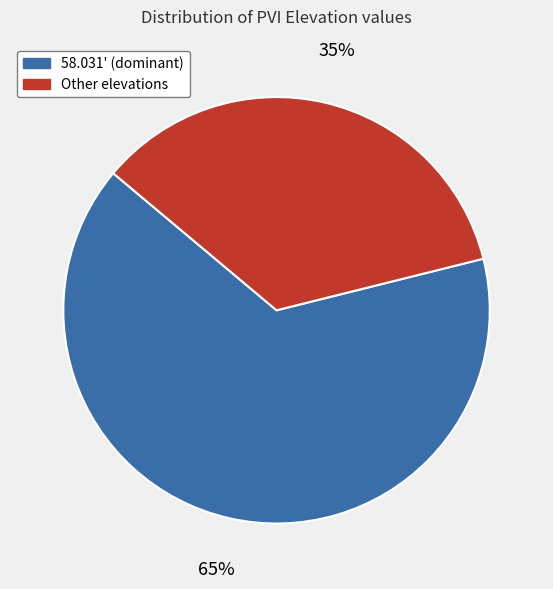

Is there any slice that represents more than half of the pie?

Yes